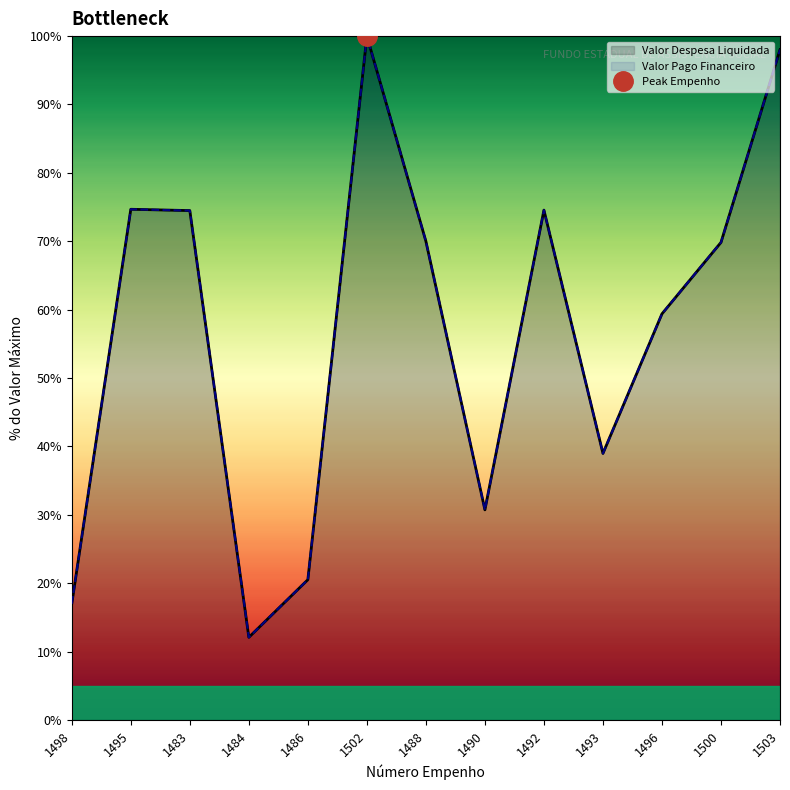

In Valor Despesa Liquidada, how many points are lower than both neighbors (excluding endpoints)?

3